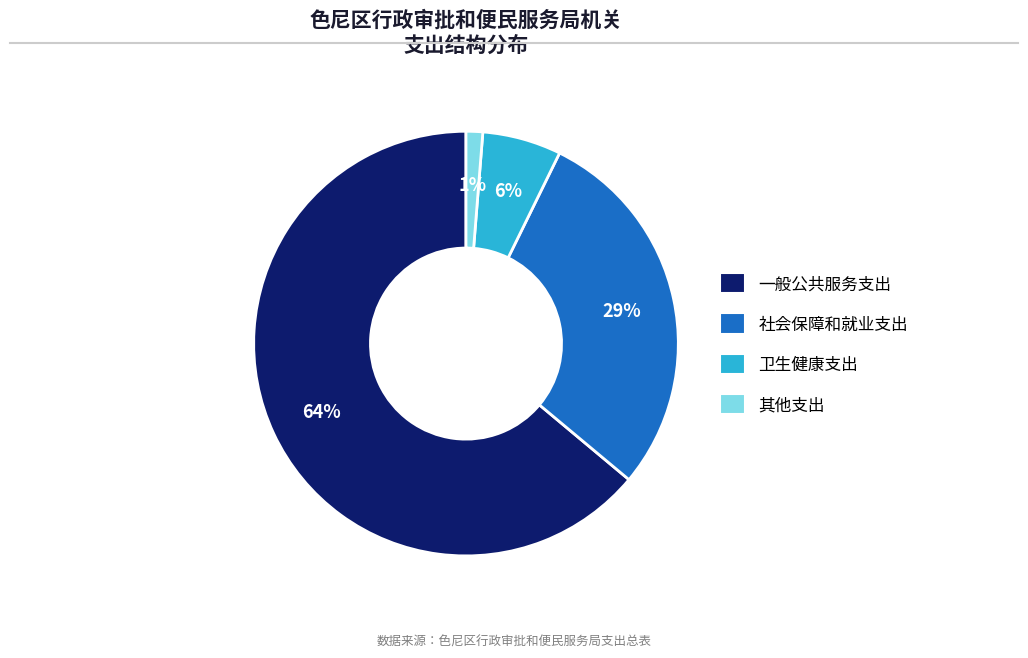

Is it true that 社会保障和就业支出 is 29% of the pie?

True